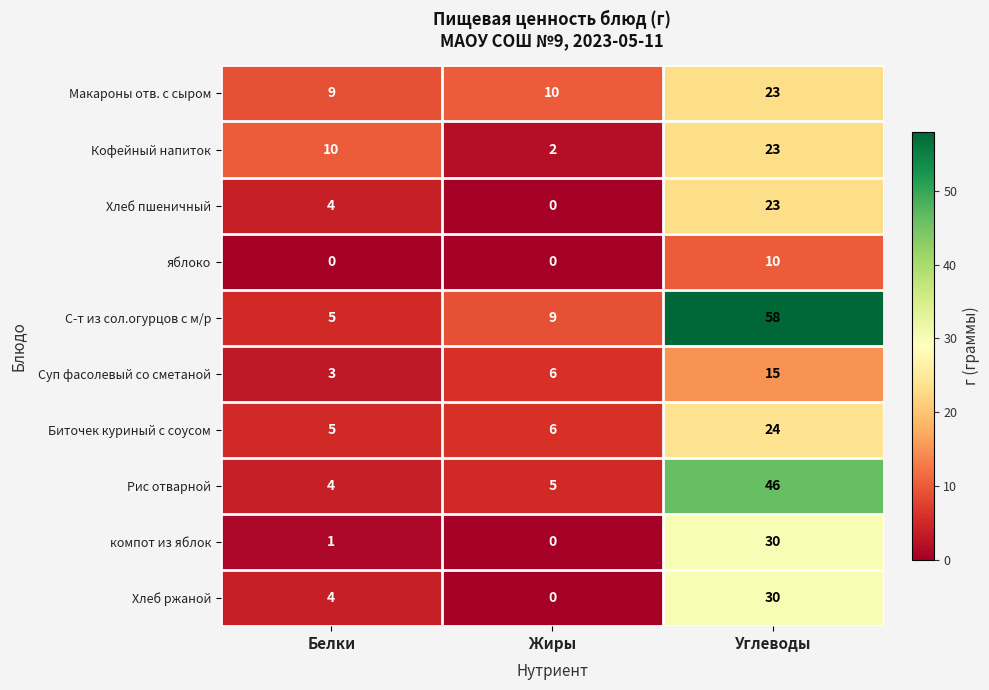

List the labels in order of Суп фасолевый со сметаной value, smallest first.

Белки, Жиры, Углеводы